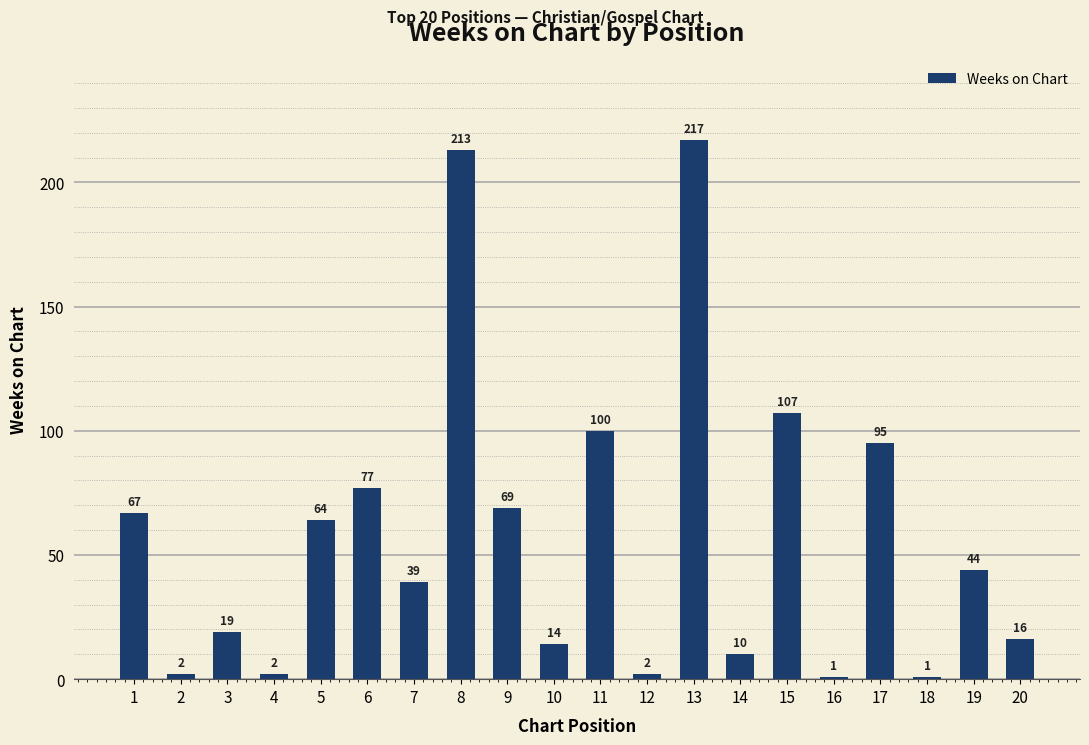

How many distinct data groups are displayed?

1